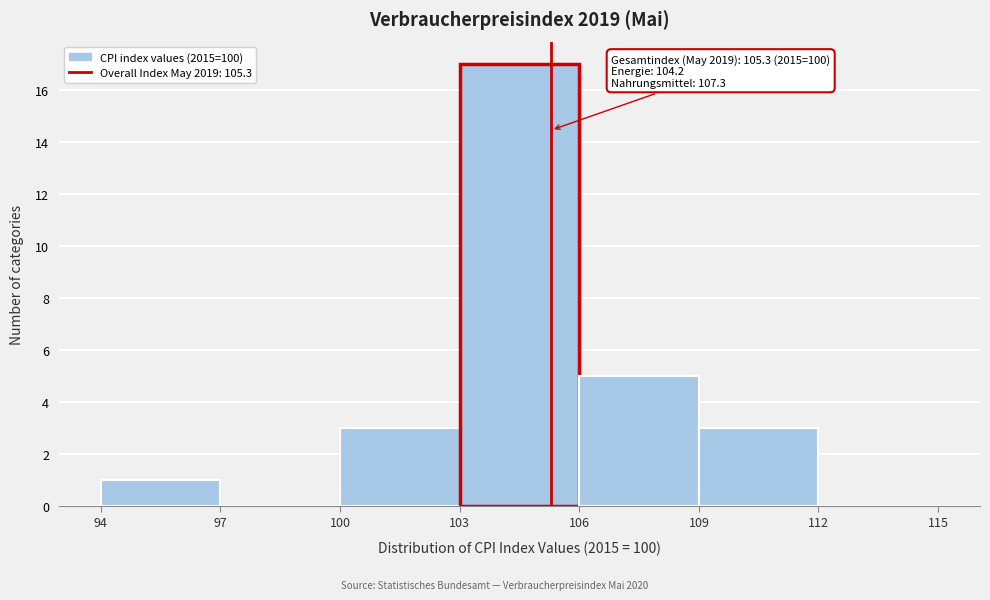

Which range on the x-axis has the tallest bar?

103 to 106